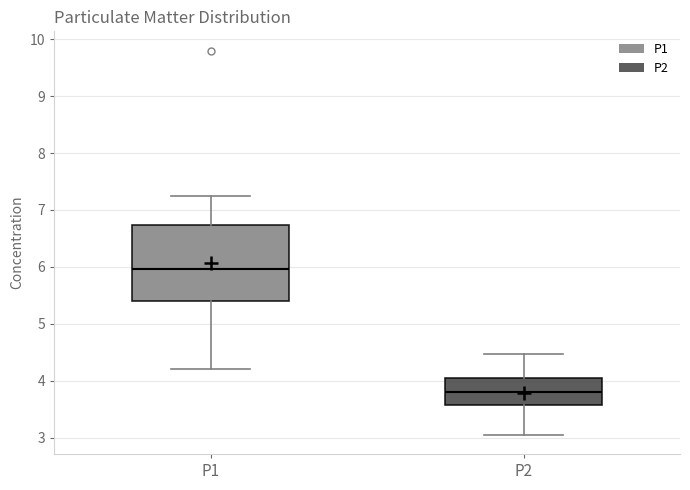

Where does the upper whisker of the box for P1 end on the y-axis? The values are not printed on the chart, so give them approximately, as read against the axis.

7.3